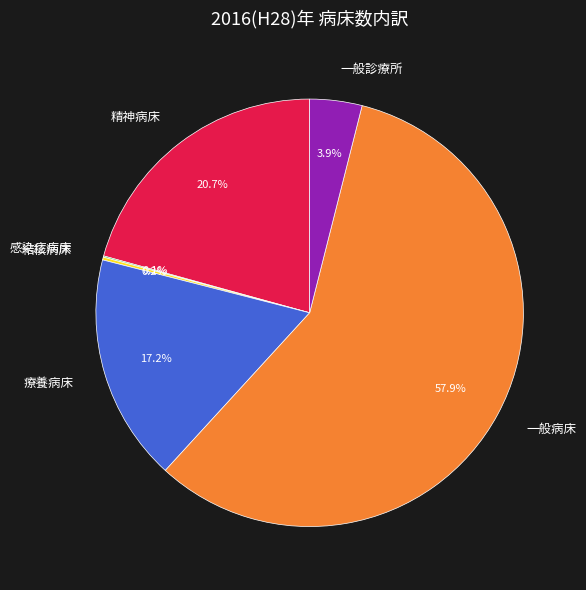

Which has a higher value, 精神病床 or 一般病床?

一般病床